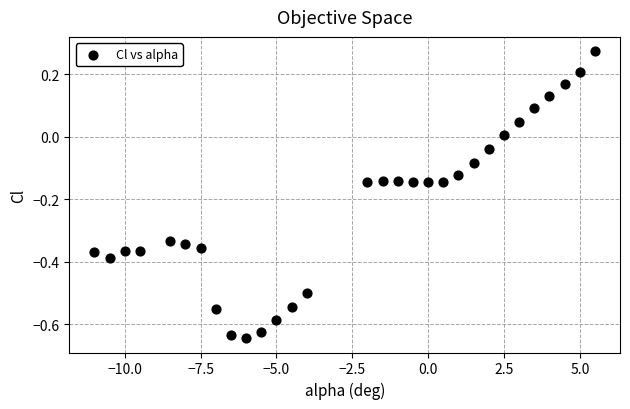

What is the range of Y values (max minus min)?

0.9